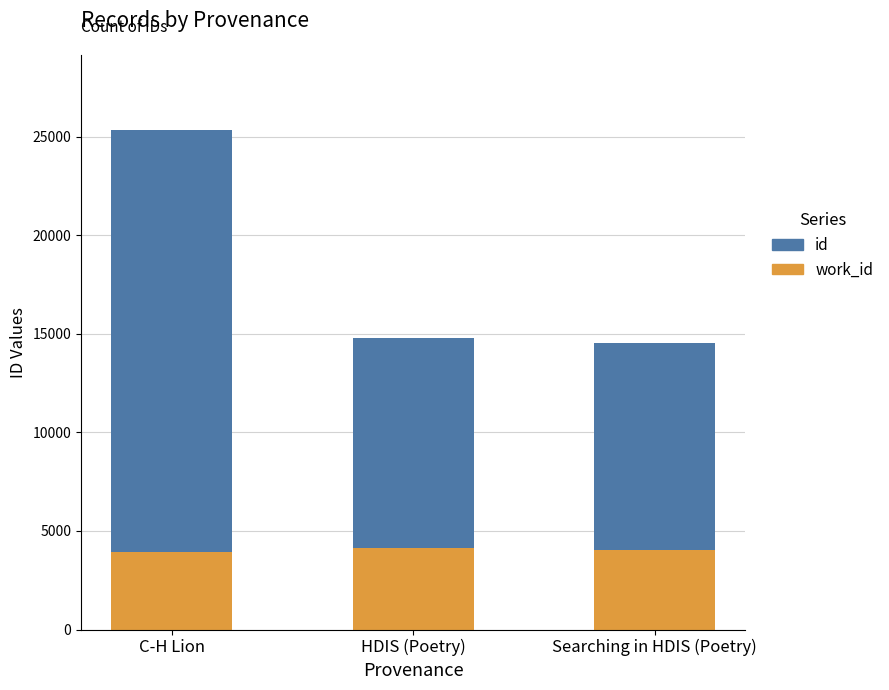

What are all the series names shown in the legend?

id, work_id